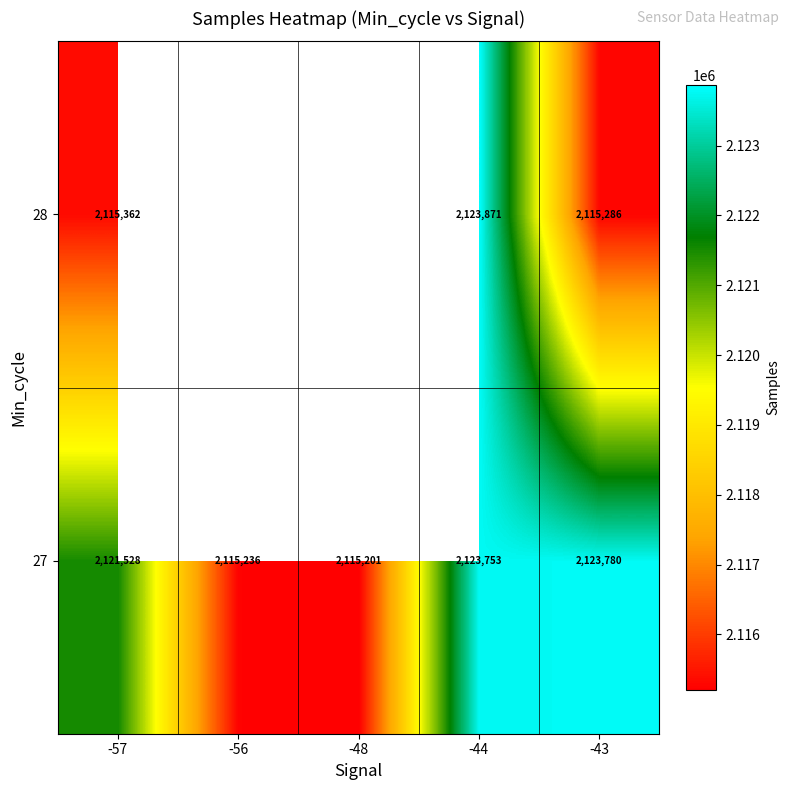

At which category is the sum across all series the highest?

-44